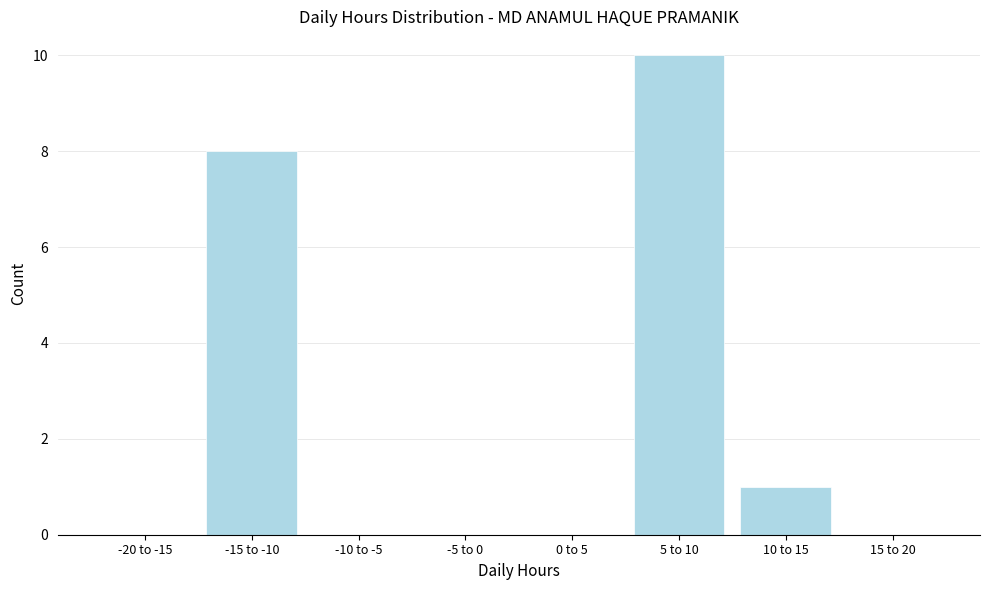

Reading left to right, list all the values displayed in this chart.

-20 to -15=0	-15 to -10=8	-10 to -5=0	-5 to 0=0	0 to 5=0	5 to 10=10	10 to 15=1	15 to 20=0